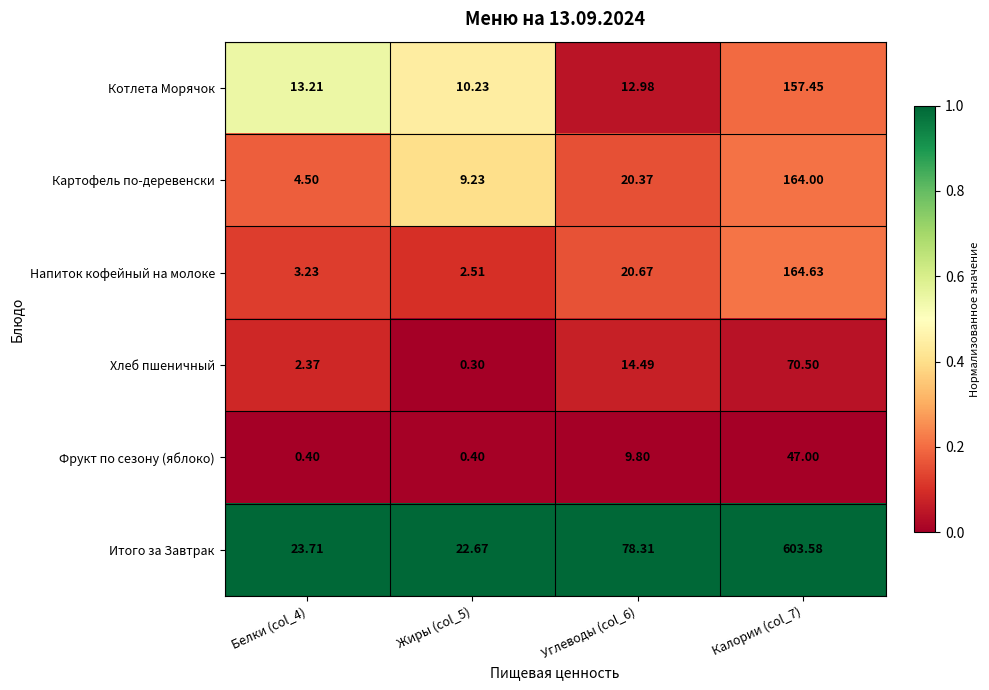

How many data points in Котлета Морячок are less than 13?

2